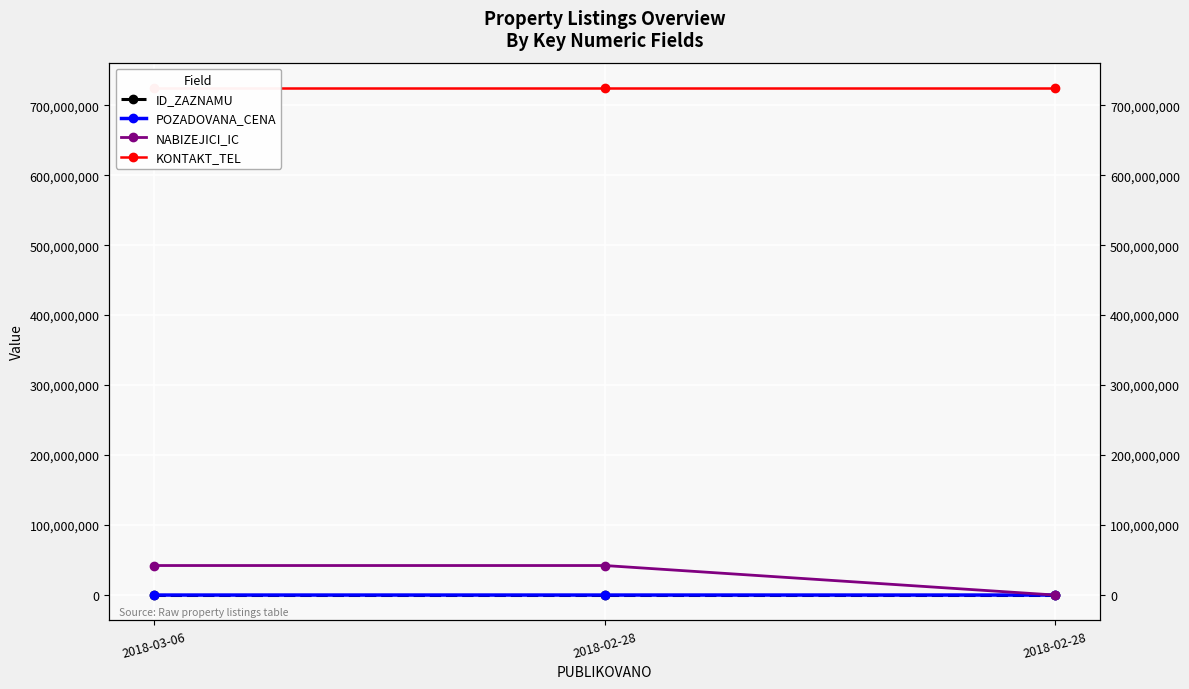

Is it true that ID_ZAZNAMU equals 84276 at 2018-03-06?

True